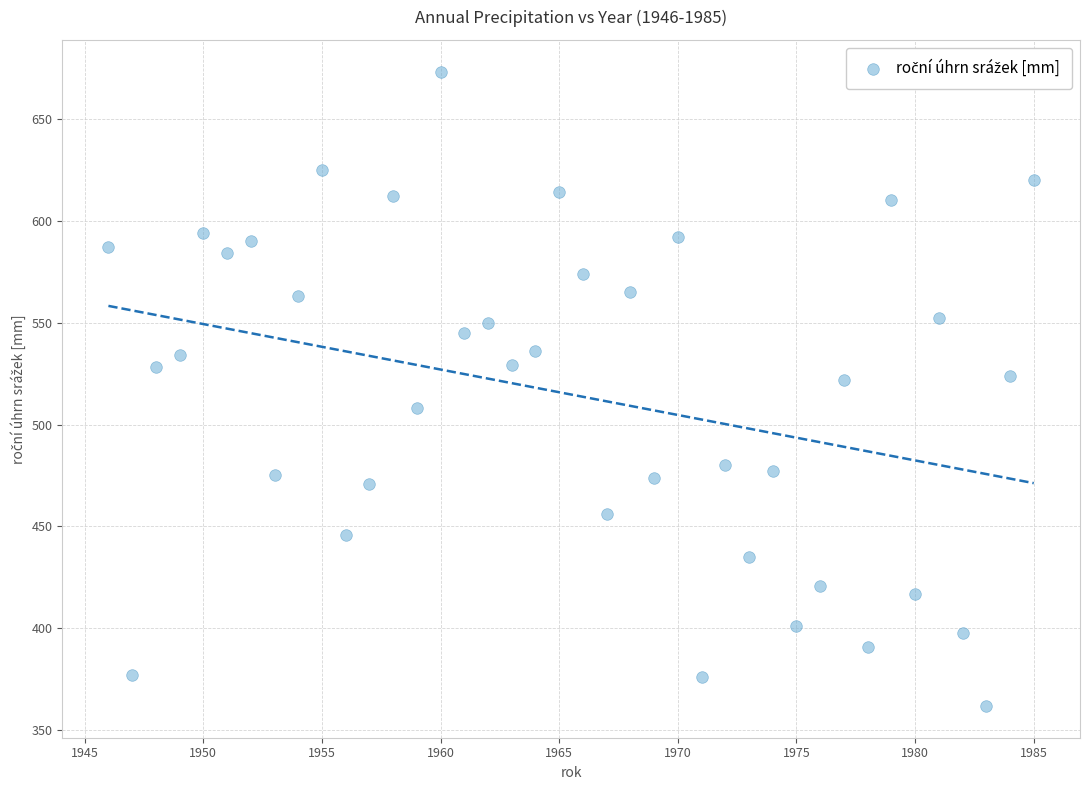

What is the range of Y values (max minus min)?

311